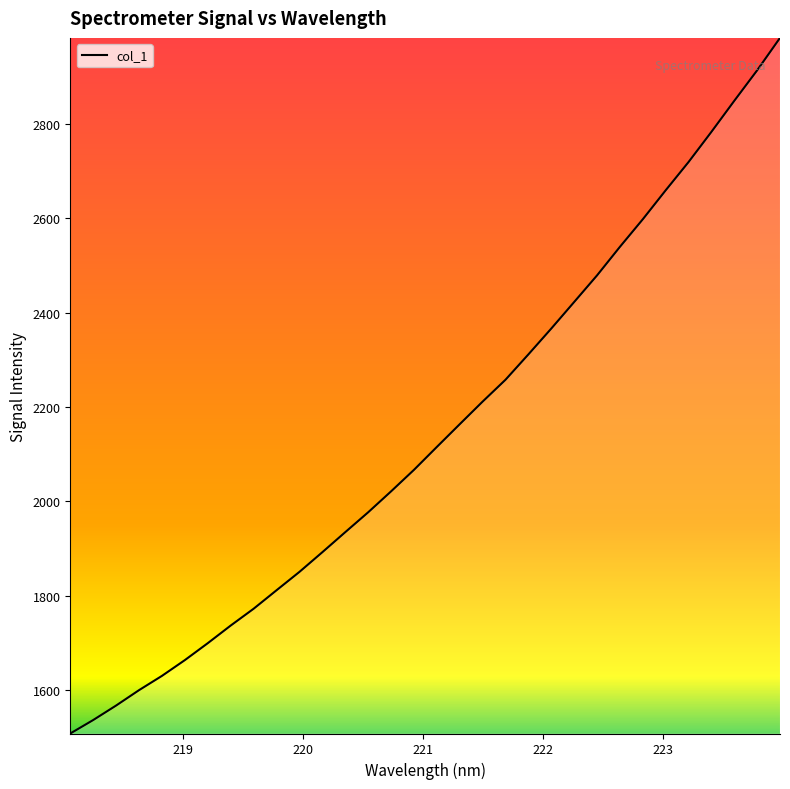

What is the average value?

2145.0